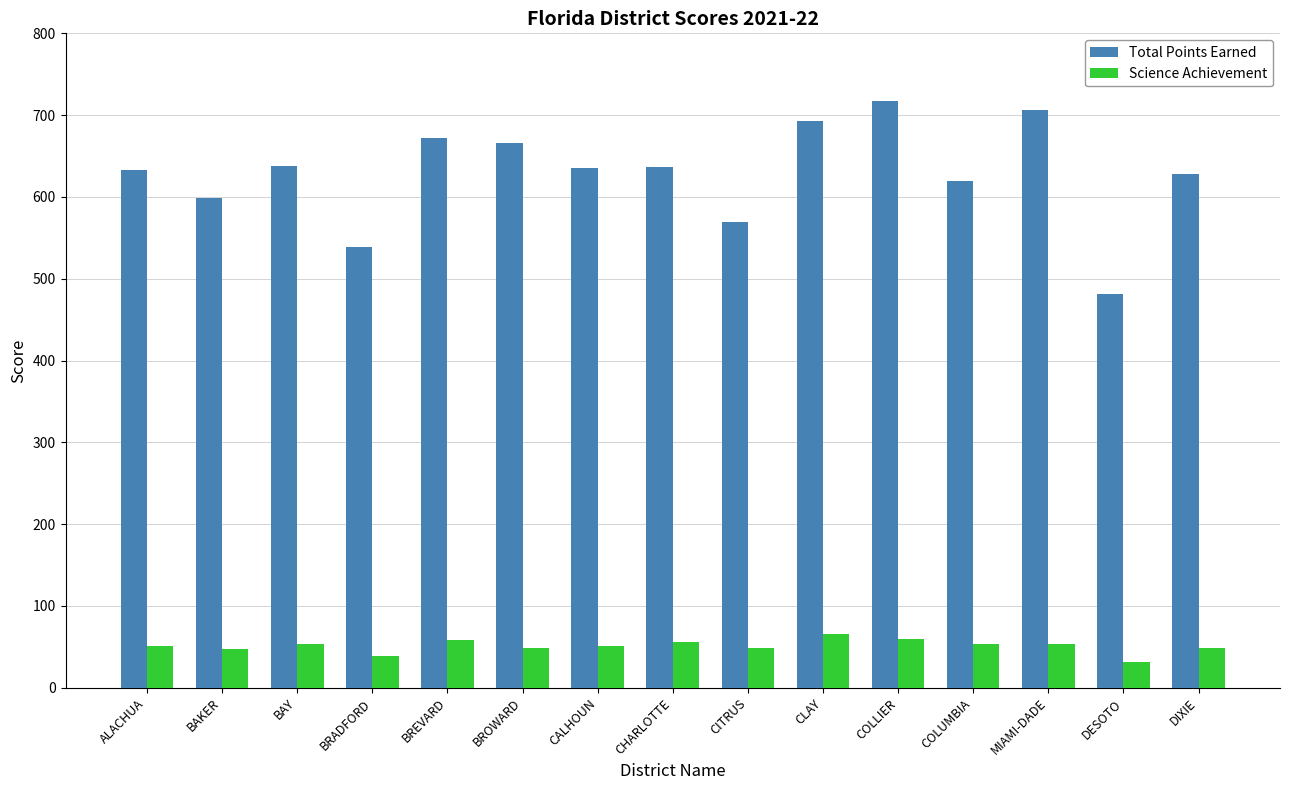

List the series in order of their peak value, lowest first.

Science Achievement, Total Points Earned